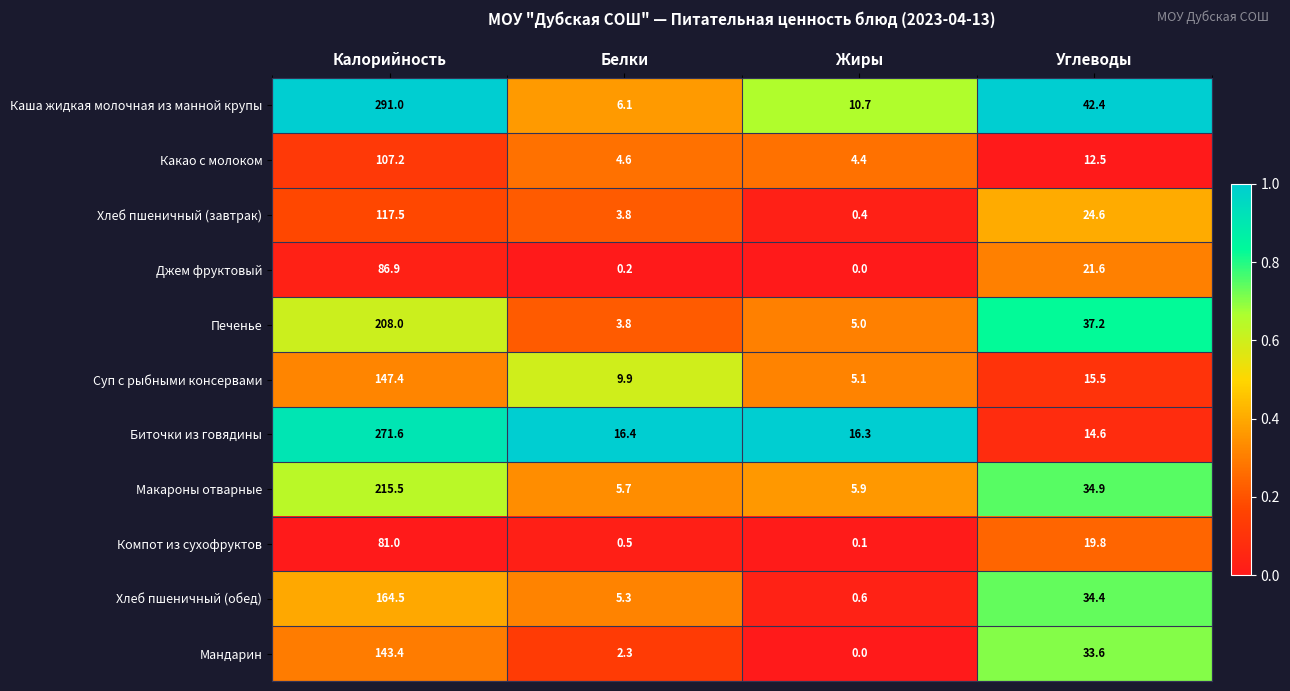

Between Калорийность and Углеводы, which series saw the biggest shift?

Биточки из говядины